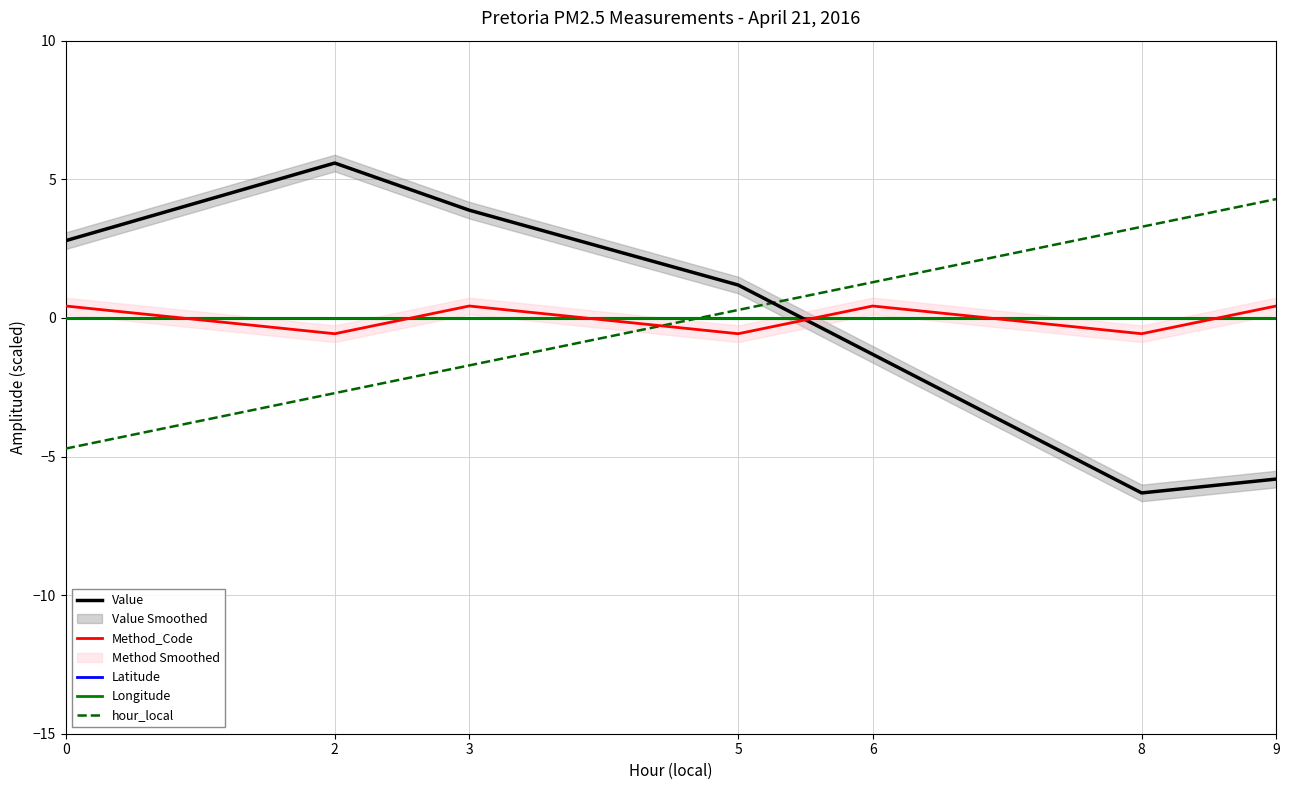

Rank the series by their maximum value, from highest to lowest.

Value, hour_local, Method_Code, Longitude, Latitude